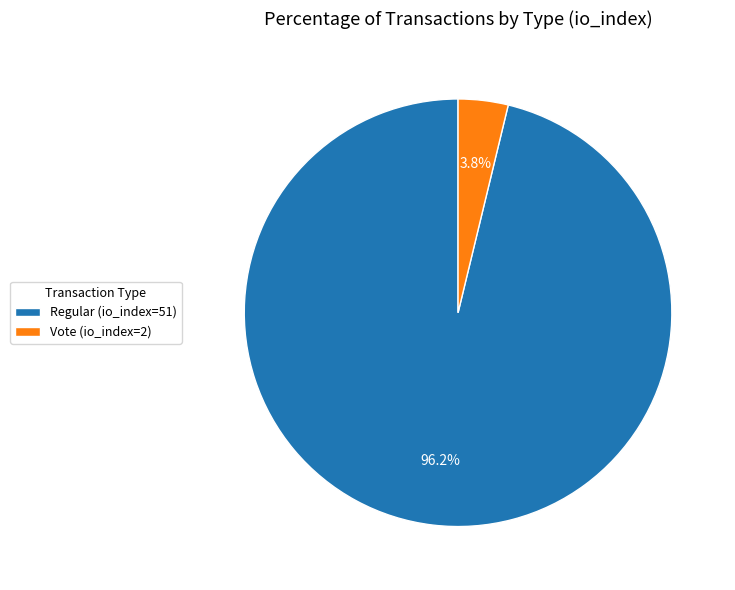

How many segments does this pie chart have?

2